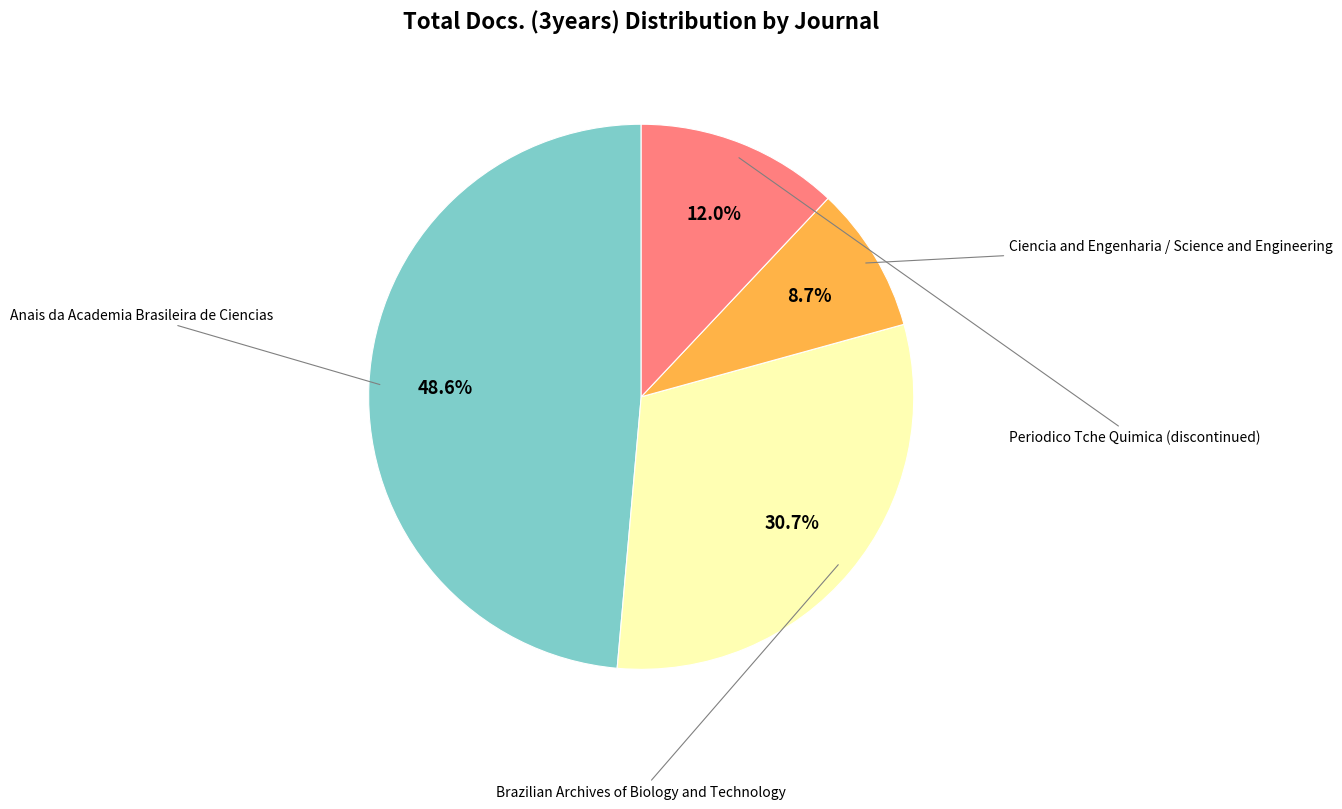

To the nearest percent, what is the difference between the largest and smallest slice percentages?

40%